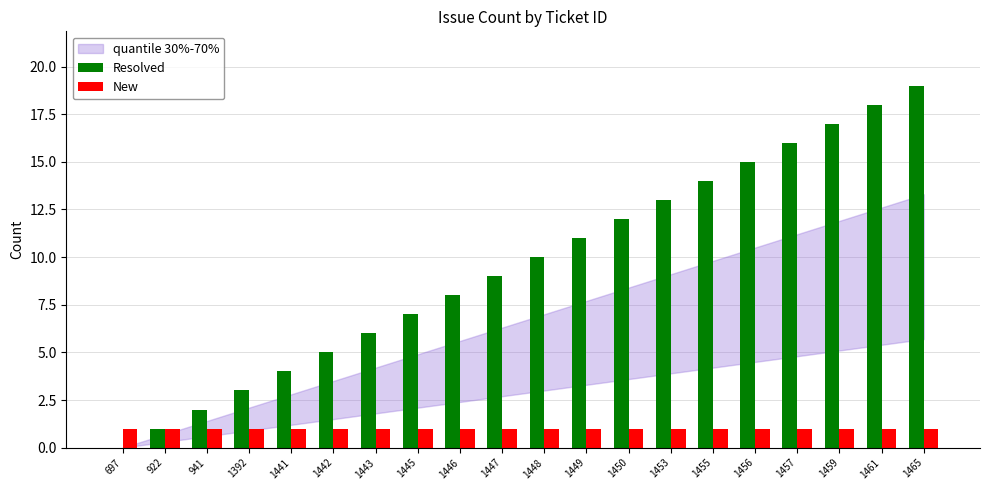

What is the highest value of the Resolved series?

19